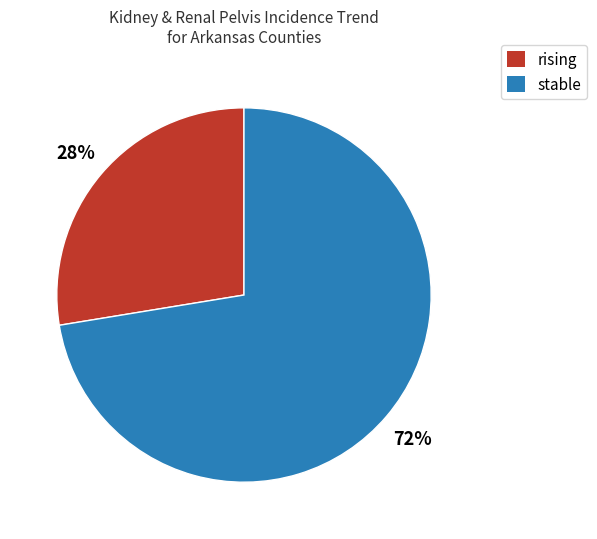

To the nearest percent, what is the average slice percentage?

50%